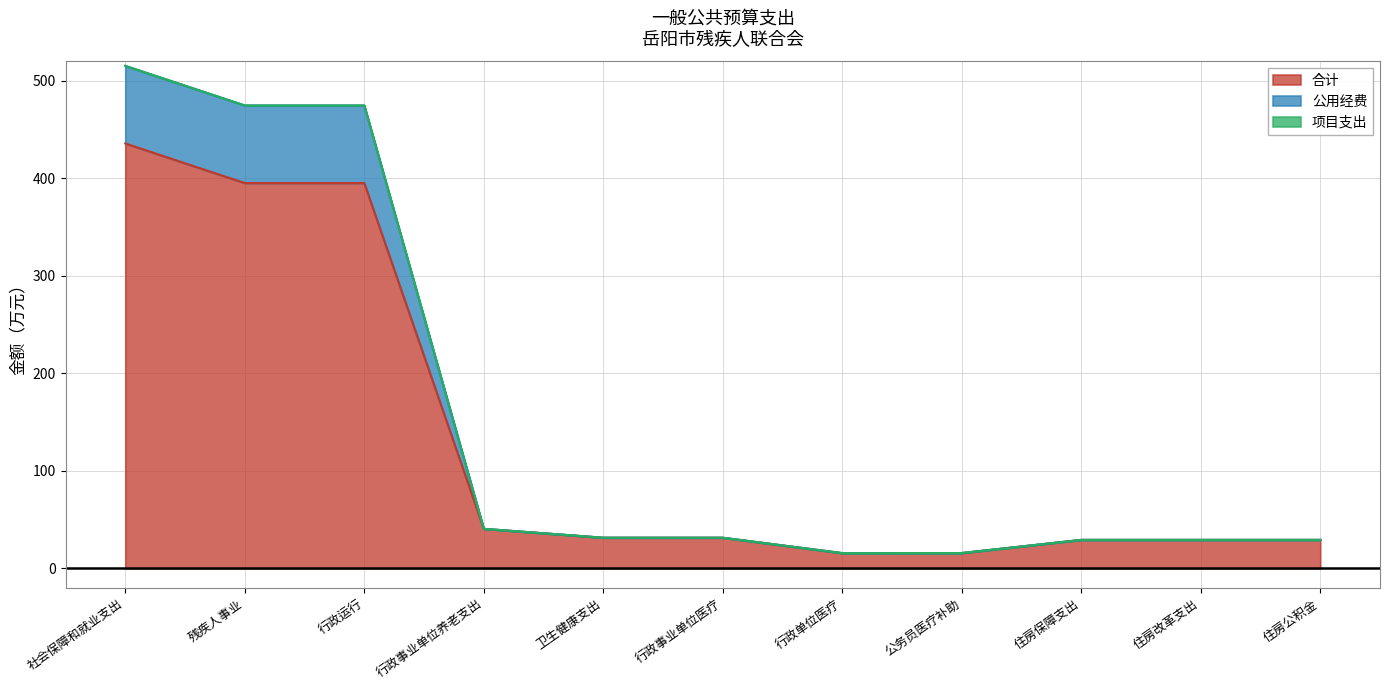

True or false: 合计 has a value of 40.6 at 行政事业单位养老支出.

True